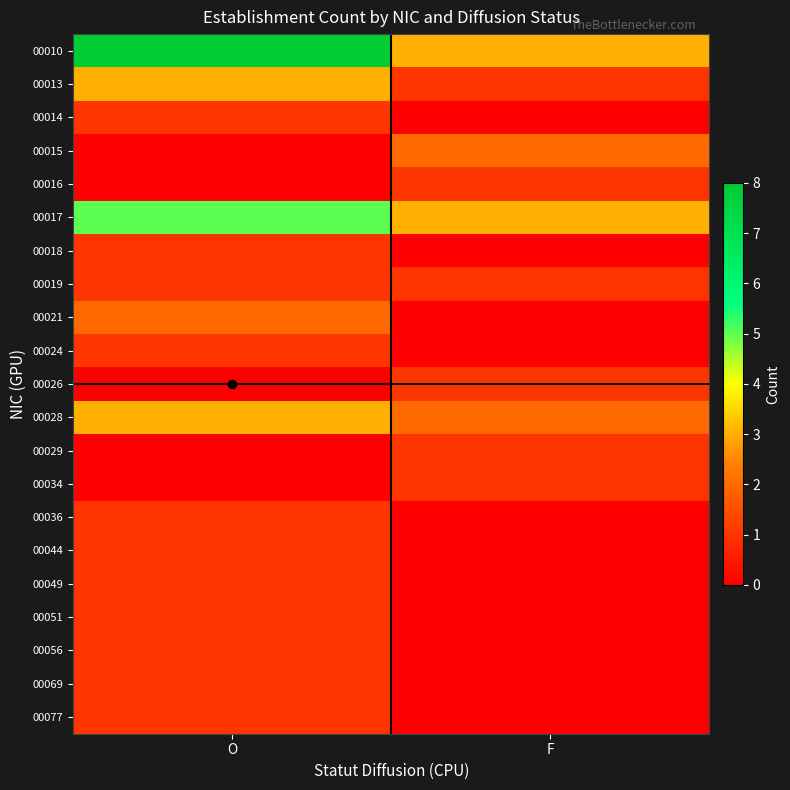

What is the difference between the highest and lowest values at O?

8